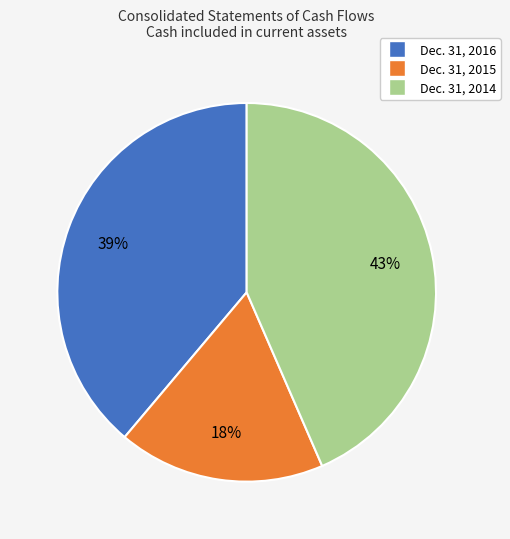

To the nearest percent, what is the combined percentage of Dec. 31, 2015 and Dec. 31, 2014?

61%